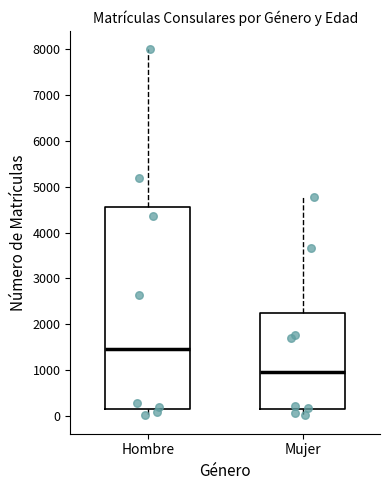

Comparing the boxes themselves (not the whiskers), which one is the tallest?

Hombre